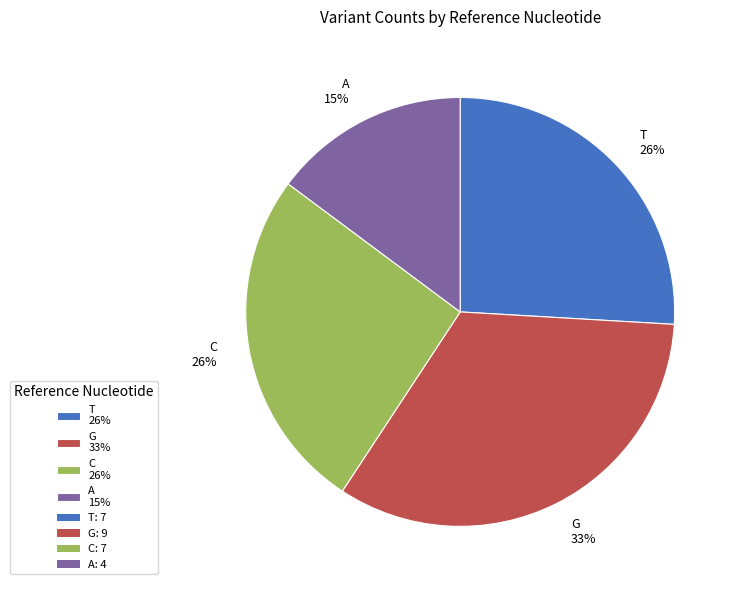

Which slice is the smallest?

A